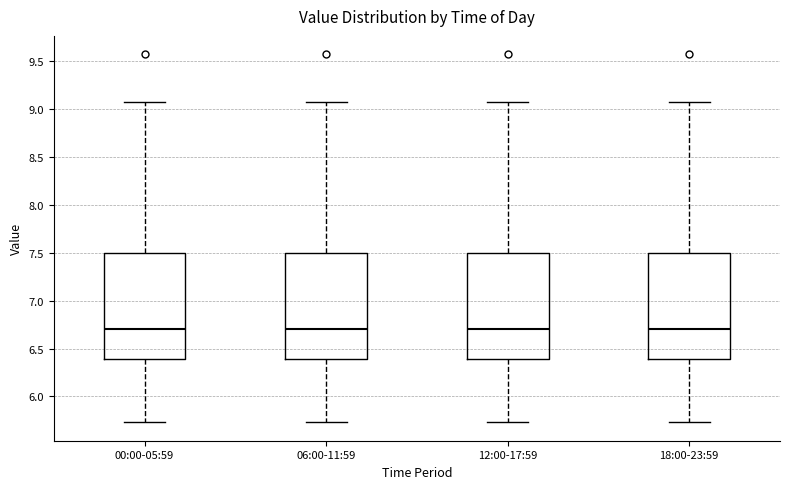

Reading left to right, transcribe this box plot: for each box, give where its median line is, the range the box spans, and where its two whiskers end, as read against the y-axis. The values are not printed on the chart, so give them approximately, as read against the axis.

00:00-05:59: median 6.70, box 6.40 to 7.50, whiskers 5.75 to 9.05
06:00-11:59: median 6.70, box 6.40 to 7.50, whiskers 5.75 to 9.05
12:00-17:59: median 6.70, box 6.40 to 7.50, whiskers 5.75 to 9.05
18:00-23:59: median 6.70, box 6.40 to 7.50, whiskers 5.75 to 9.05